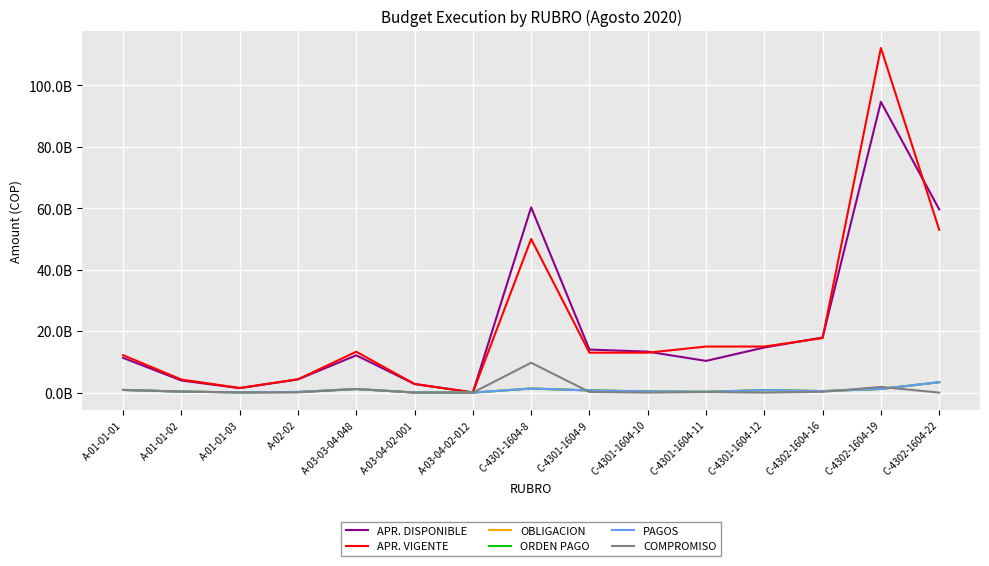

Reading left to right, extract all data points from this chart.

APR. DISPONIBLE: A-01-01-01=11313071857.0	A-01-01-02=3944789965.0	A-01-01-03=1452497992.0	A-02-02=4306200000.0	A-03-03-04-048=12139688494.0	A-03-04-02-001=2807110160.0	A-03-04-02-012=54932803.0	C-4301-1604-8=60306978999.0	C-4301-1604-9=14015000000.0	C-4301-1604-10=13339528000.0	C-4301-1604-11=10325393711.0	C-4301-1604-12=14684849400.0	C-4302-1604-16=17940521233.0	C-4302-1604-19=94635988634.3	C-4302-1604-22=59650000000.0
APR. VIGENTE: A-01-01-01=12190000000.0	A-01-01-02=4261000000.0	A-01-01-03=1524000000.0	A-02-02=4340000000.0	A-03-03-04-048=13311842203.0	A-03-04-02-001=2807110160.0	A-03-04-02-012=58000000.0	C-4301-1604-8=50000000000.0	C-4301-1604-9=13000000000.0	C-4301-1604-10=13000000000.0	C-4301-1604-11=15000000000.0	C-4301-1604-12=15000000000.0	C-4302-1604-16=17750000000.0	C-4302-1604-19=112170000000.0	C-4302-1604-22=53000000000.0
OBLIGACION: A-01-01-01=876928143.0	A-01-01-02=346776803.0	A-01-01-03=69878533.0	A-02-02=216515024.7	A-03-03-04-048=1172153709.0	A-03-04-02-001=27846291.0	A-03-04-02-012=6394413.0	C-4301-1604-8=1329844629.0	C-4301-1604-9=717735475.0	C-4301-1604-10=399486349.0	C-4301-1604-11=268581638.0	C-4301-1604-12=815093690.0	C-4302-1604-16=499353585.0	C-4302-1604-19=1188401724.2	C-4302-1604-22=3394680311.0
ORDEN PAGO: A-01-01-01=876928143.0	A-01-01-02=346776803.0	A-01-01-03=69878533.0	A-02-02=216515024.7	A-03-03-04-048=1172153709.0	A-03-04-02-001=27760503.0	A-03-04-02-012=6394413.0	C-4301-1604-8=1329844629.0	C-4301-1604-9=717735475.0	C-4301-1604-10=399486349.0	C-4301-1604-11=268581638.0	C-4301-1604-12=815093690.0	C-4302-1604-16=499353585.0	C-4302-1604-19=1188401724.2	C-4302-1604-22=3394680311.0
PAGOS: A-01-01-01=876928143.0	A-01-01-02=346776803.0	A-01-01-03=69878533.0	A-02-02=216515024.7	A-03-03-04-048=1172153709.0	A-03-04-02-001=27760503.0	A-03-04-02-012=6394413.0	C-4301-1604-8=1329844629.0	C-4301-1604-9=717735475.0	C-4301-1604-10=399486349.0	C-4301-1604-11=268581638.0	C-4301-1604-12=815093690.0	C-4302-1604-16=499353585.0	C-4302-1604-19=1188401724.2	C-4302-1604-22=3394680311.0
COMPROMISO: A-01-01-01=876928143.0	A-01-01-02=316210035.0	A-01-01-03=71502008.0	A-02-02=65674984.7	A-03-03-04-048=1172153709.0	A-03-04-02-001=25390374.0	A-03-04-02-012=3067197.0	C-4301-1604-8=9725783654.0	C-4301-1604-9=205609167.0	C-4301-1604-10=0.0	C-4301-1604-11=174451820.0	C-4301-1604-12=55291.0	C-4302-1604-16=258531696.0	C-4302-1604-19=1858281023.5	C-4302-1604-22=0.0